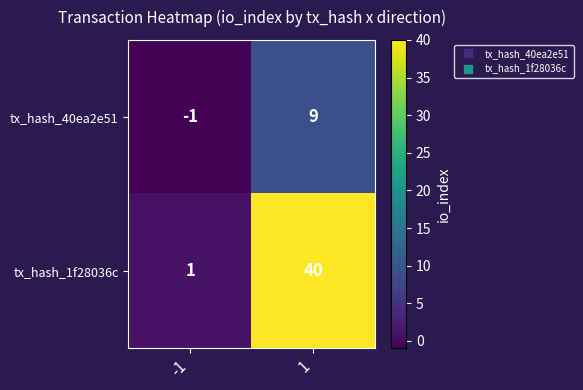

How many data points in tx_hash_40ea2e51 are less than 9?

1